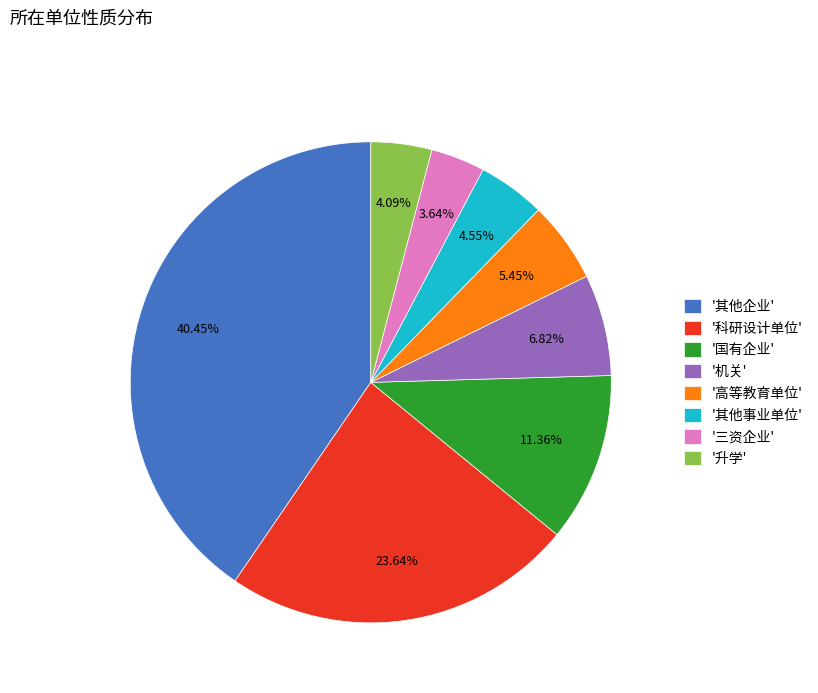

What is the largest slice in the pie chart?

'其他企业'